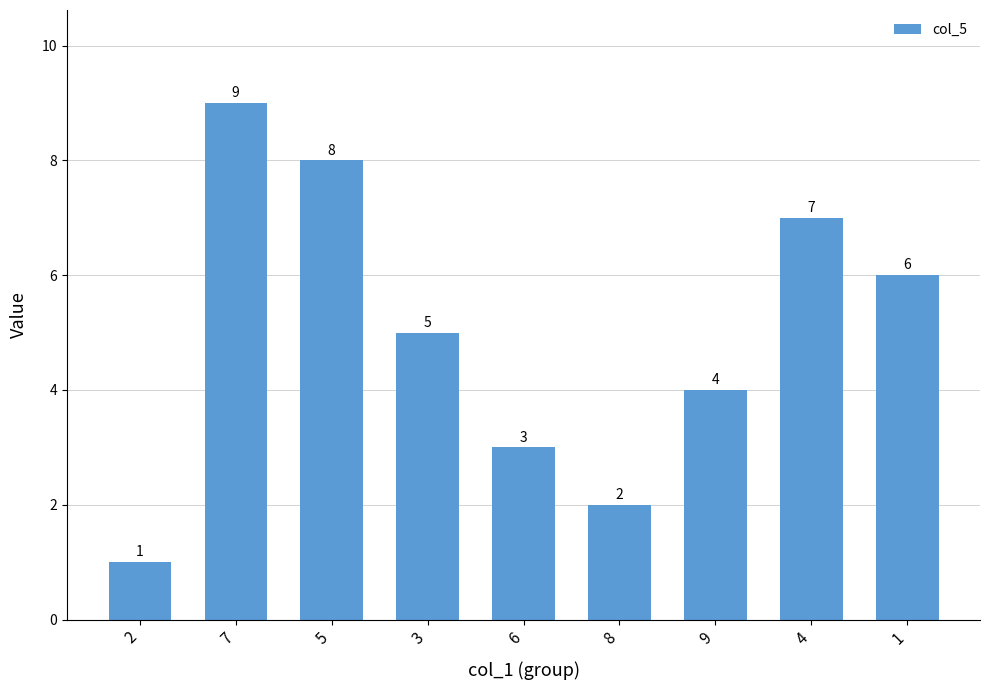

Reading right to left, list all the values displayed in this chart.

6	7	4	2	3	5	8	9	1